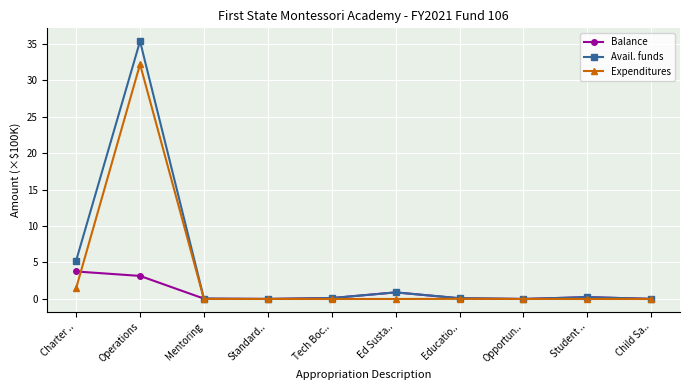

Which series has the largest range (max minus min)?

Avail. funds